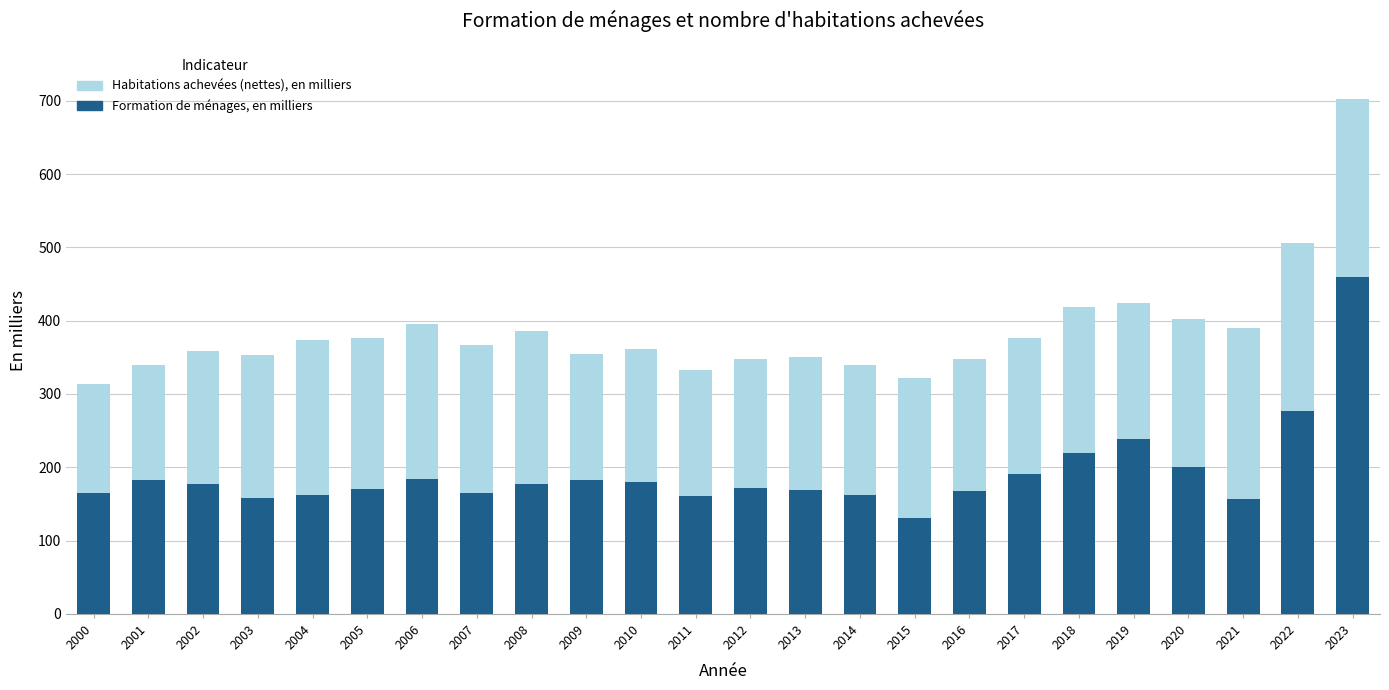

Read the Formation de ménages, en milliers value at 2020.

200.2